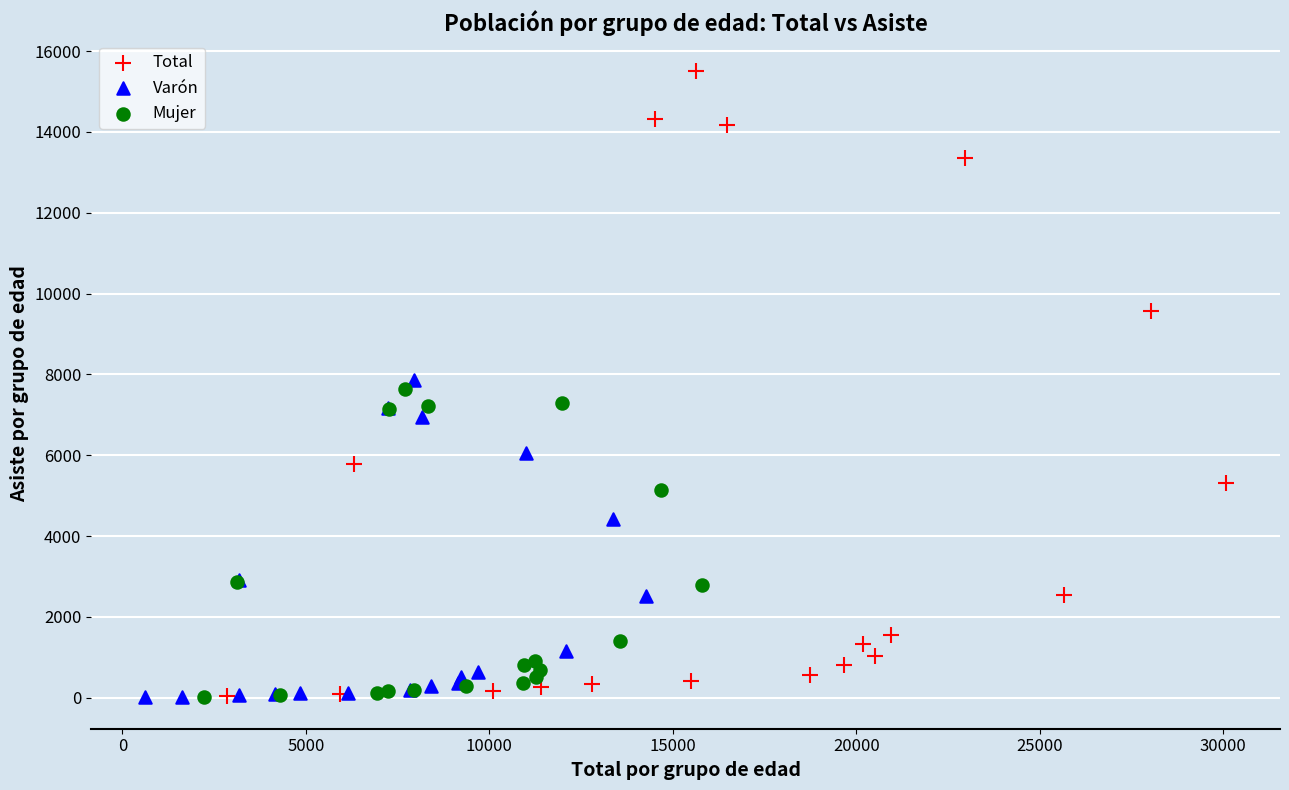

Which series has the largest Y range (max minus min)?

Total